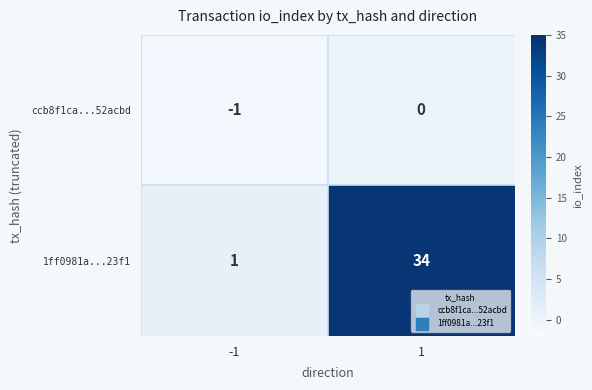

At -1, list the series in order from largest to smallest.

1ff0981a...23f1, ccb8f1ca...52acbd